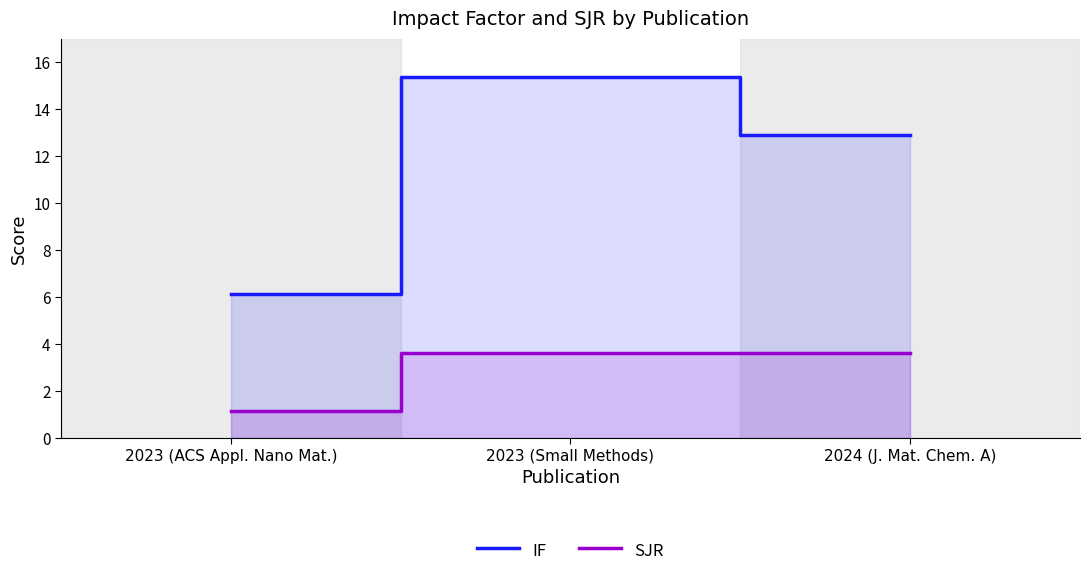

What is the difference between the SJR values at 2023 (Small Methods) and 2023 (ACS Appl. Nano Mat.)?

2.5